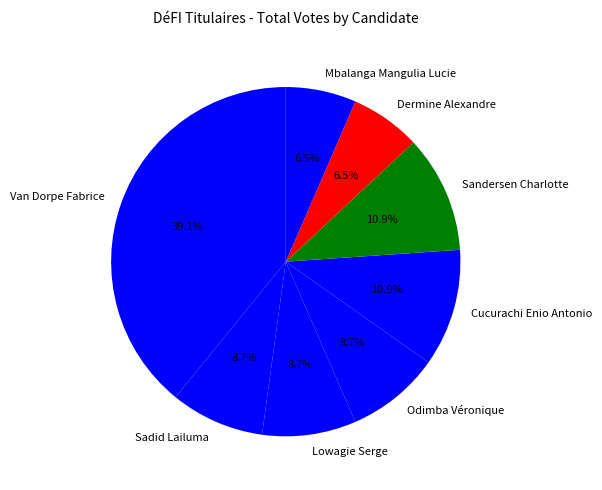

Is the sum of Lowagie Serge and Sandersen Charlotte greater than half?

No